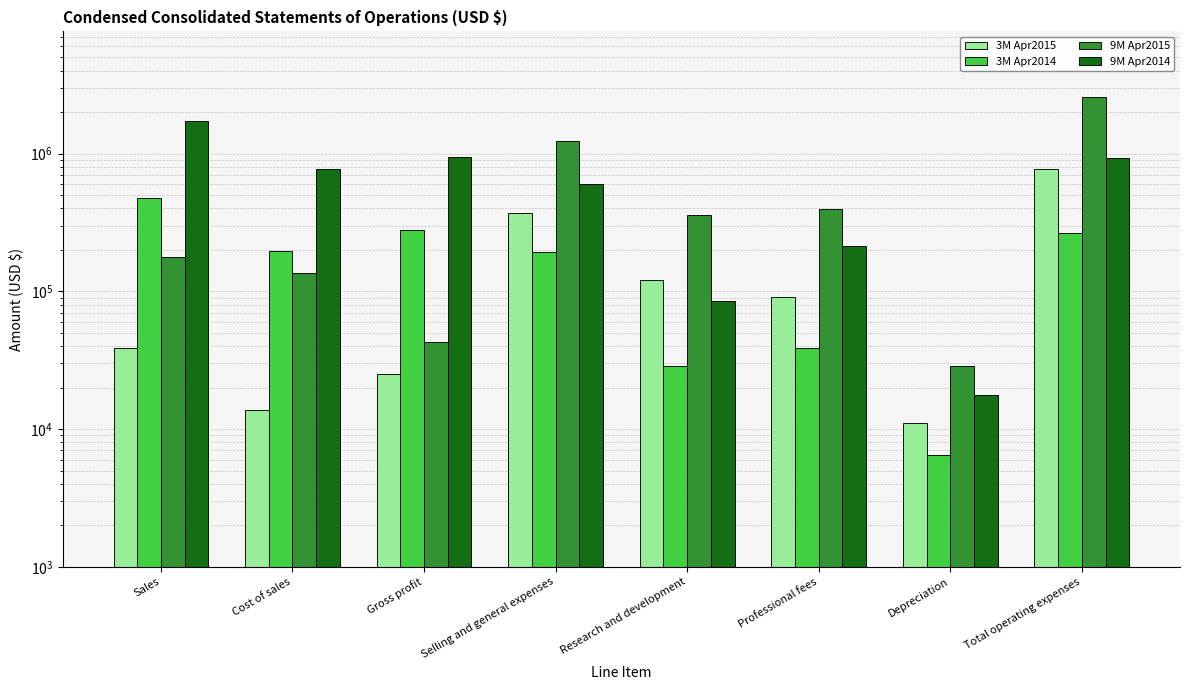

At which label does 3M Apr2014 reach its peak?

Sales